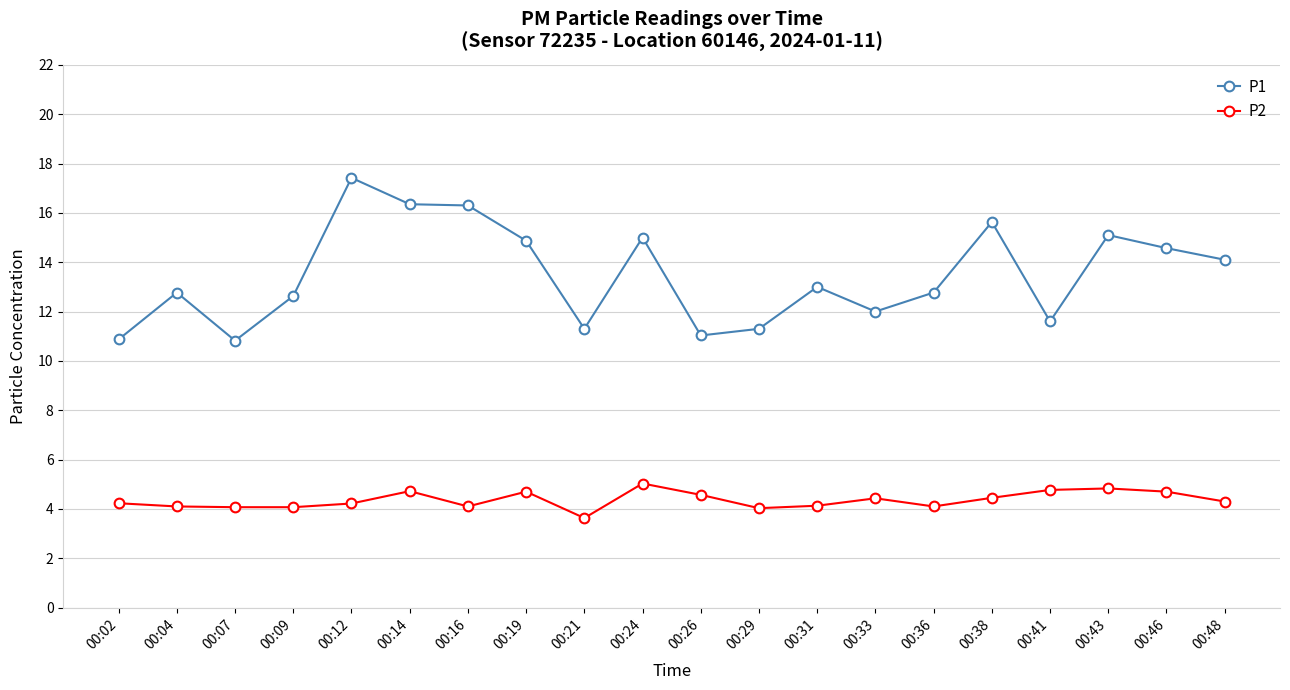

At how many categories does at least one series exceed 4?

20